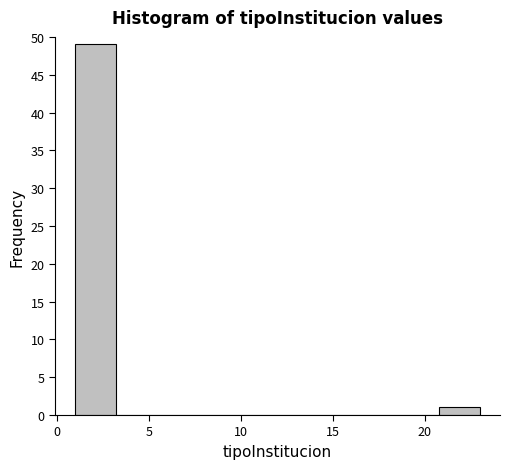

Reading left to right, list every bar in this chart as the range it spans on the x-axis followed by its height. Neither the bar edges nor the heights are printed on the chart, so give them approximately, as read against the axes.

1.0 to 3.2: 49
3.2 to 5.4: 0
5.4 to 7.6: 0
7.6 to 9.8: 0
9.8 to 12.0: 0
12.0 to 14.2: 0
14.2 to 16.4: 0
16.4 to 18.6: 0
18.6 to 20.8: 0
20.8 to 23.0: 1